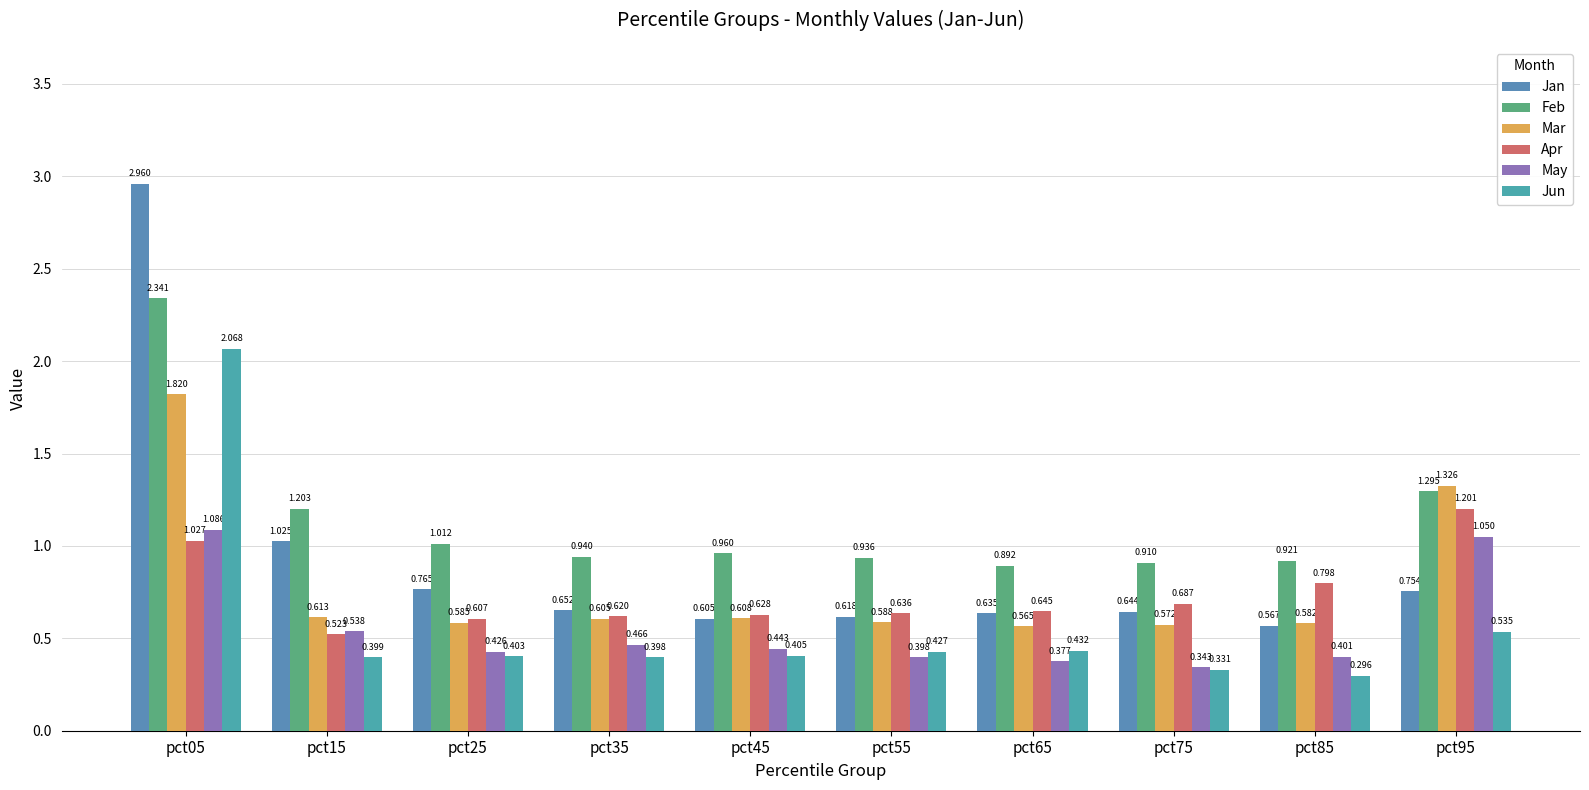

At which label does Mar reach its peak?

pct05